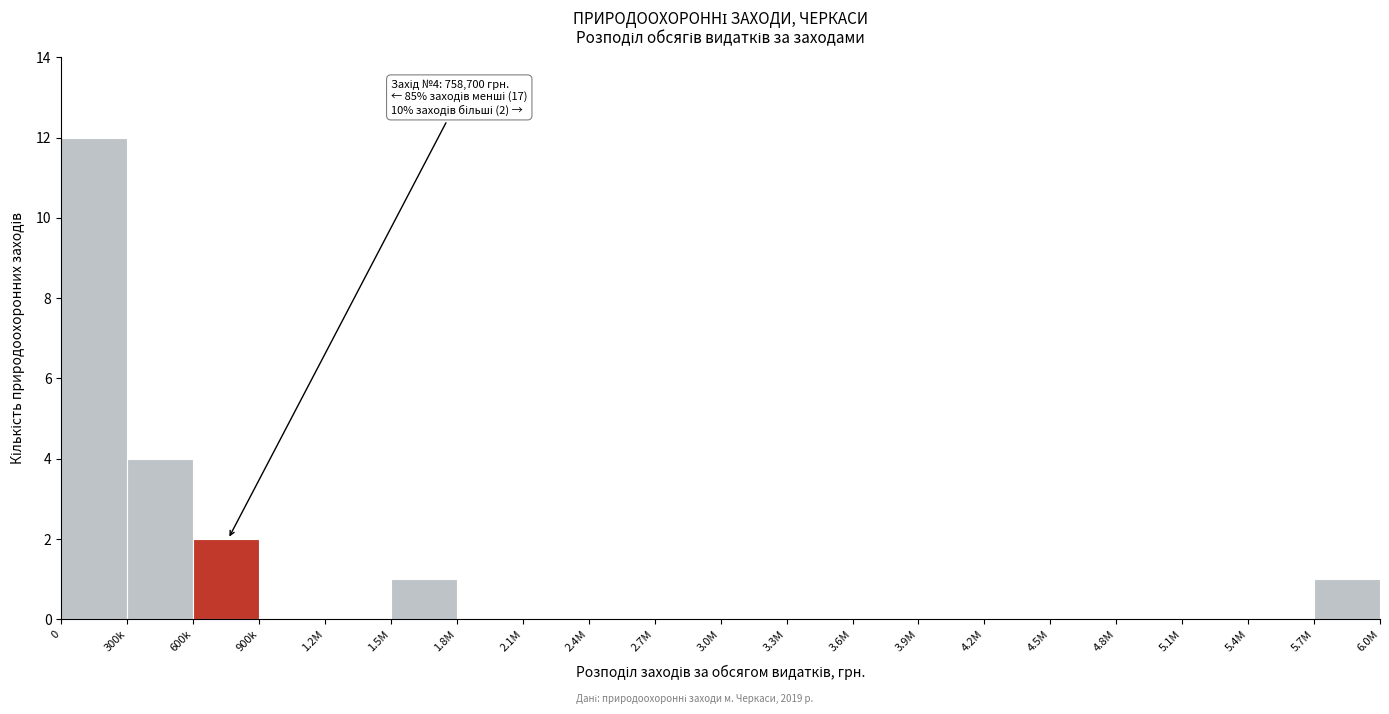

Reading left to right, extract all data points from this chart.

0=12	300k=4	600k=2	900k=0	1.2M=0	1.5M=1	1.8M=0	2.1M=0	2.4M=0	2.7M=0	3.0M=0	3.3M=0	3.6M=0	3.9M=0	4.2M=0	4.5M=0	4.8M=0	5.1M=0	5.4M=0	5.7M=1